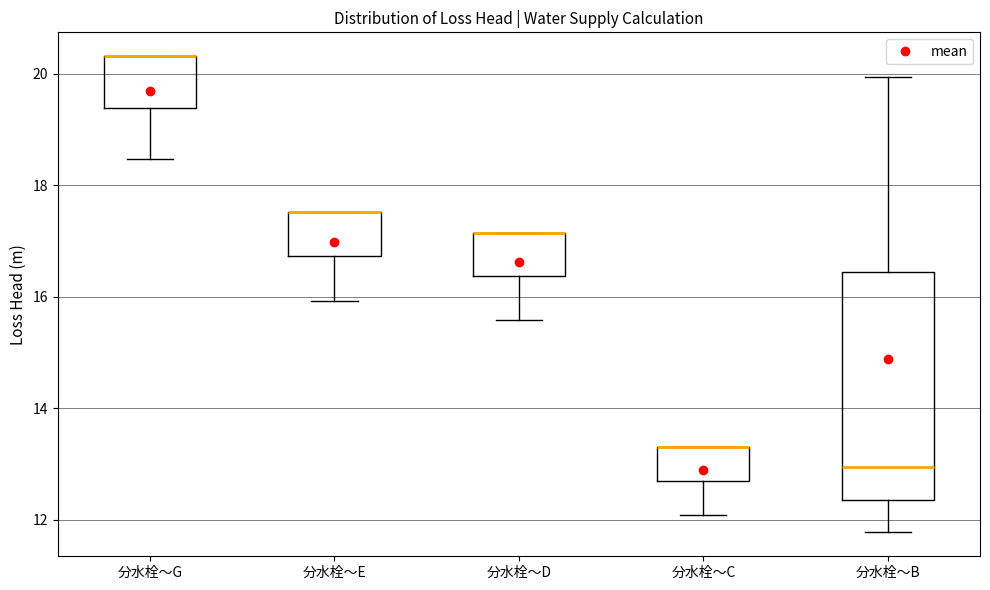

Where is the lower edge of the box for 分水栓～B on the y-axis? The values are not printed on the chart, so give them approximately, as read against the axis.

12.4